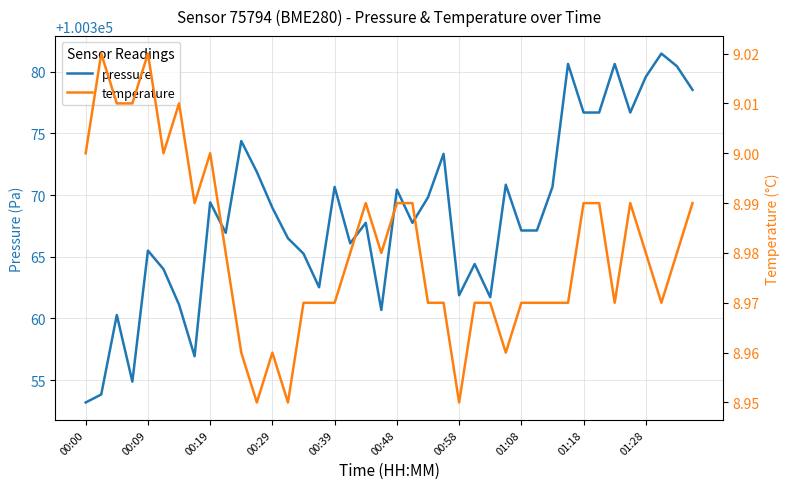

Is it true that temperature equals 9.0 at 27?

True